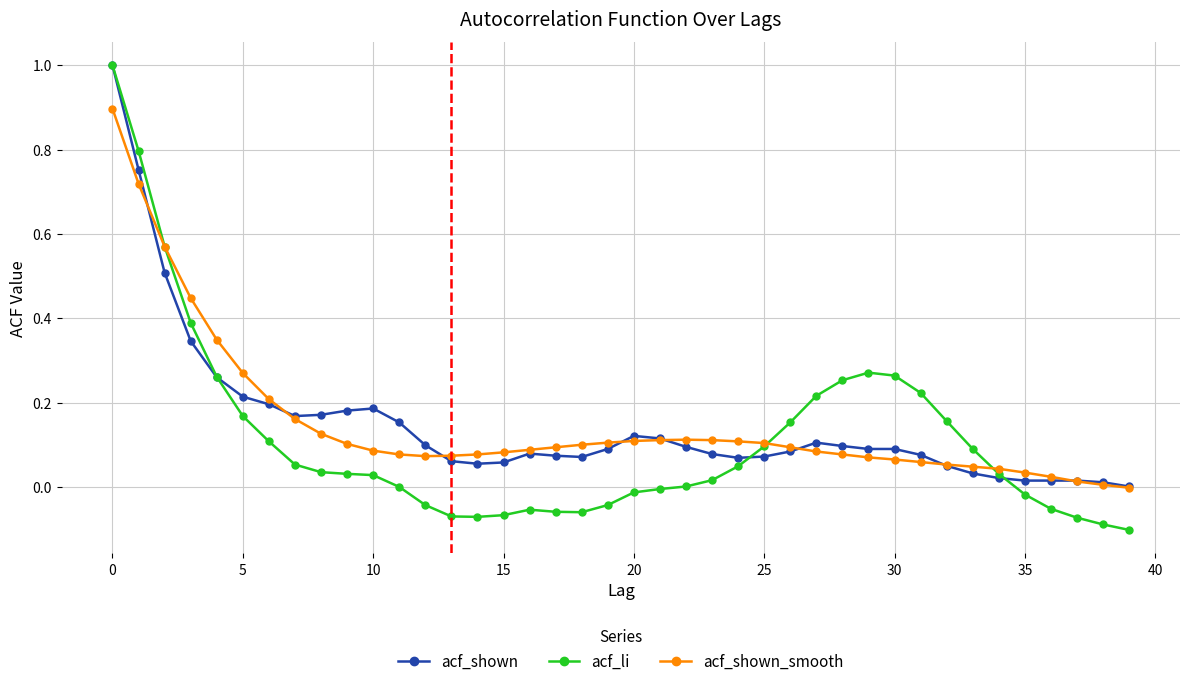

Which series has the widest spread of values?

acf_li